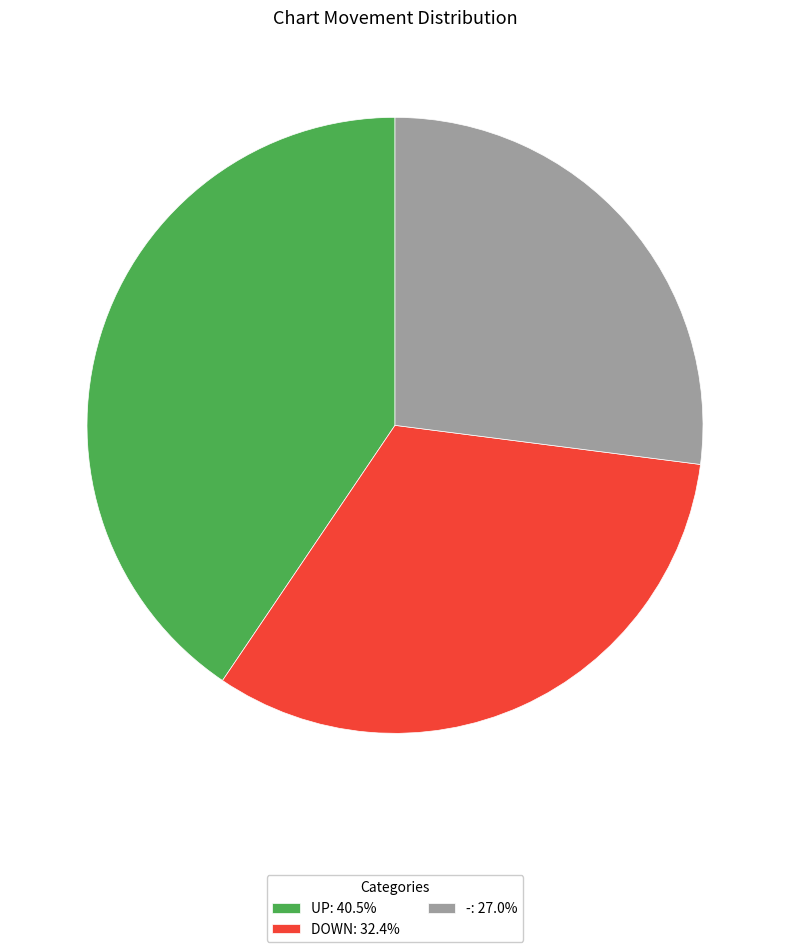

Approximately how many times larger is the value at UP: 40.5% compared to -: 27.0%?

1.5